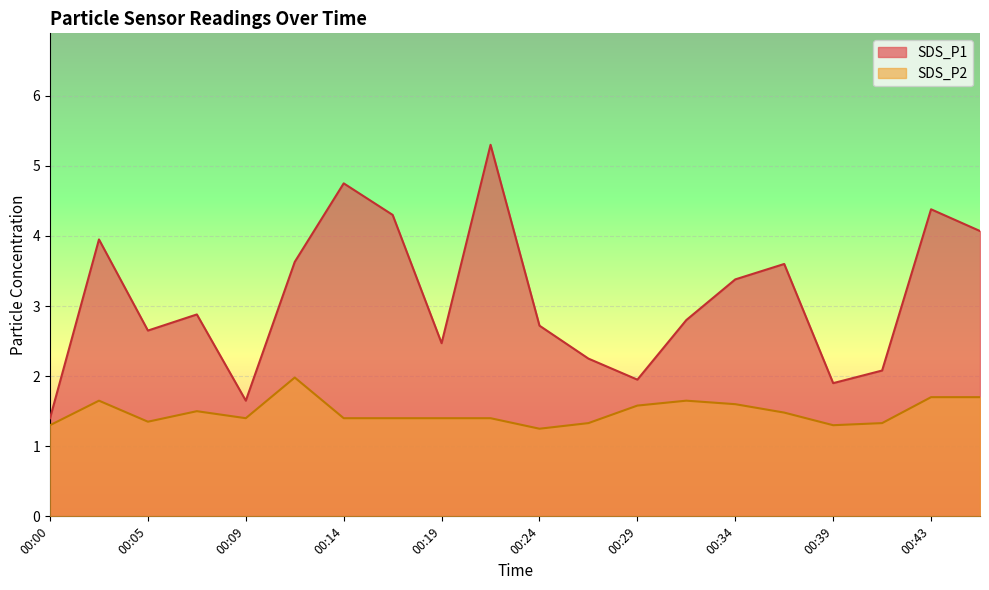

Which series changed the most between 00:17 and 00:24?

SDS_P1